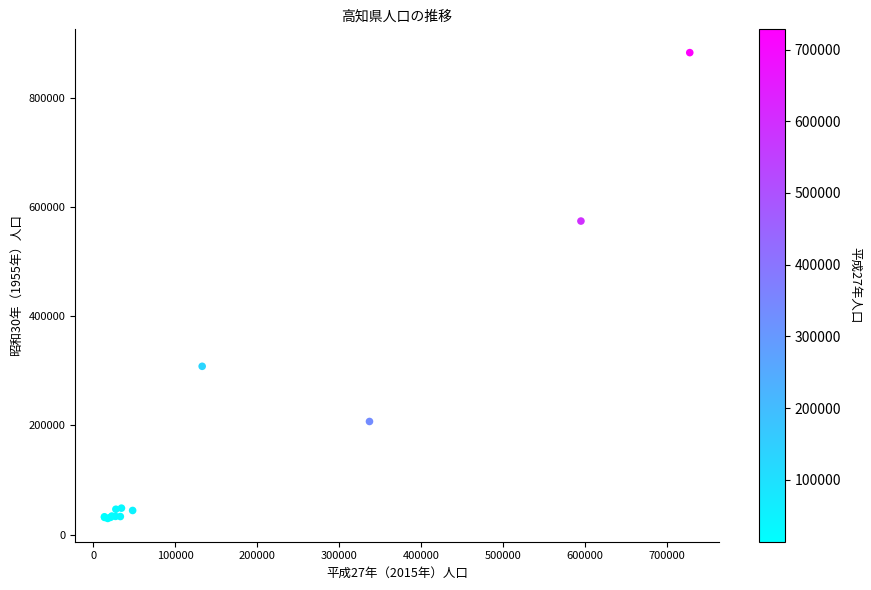

What Y value in the scatter plot is closest to 456262?

574310